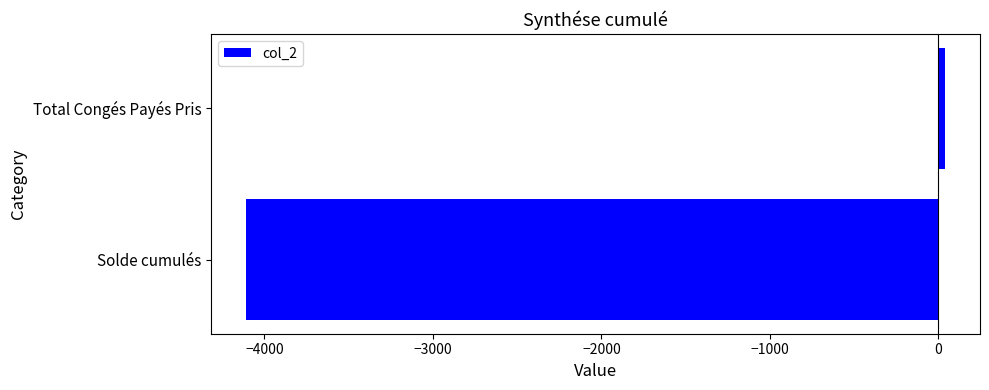

Reading top to bottom, list all the values displayed in this chart.

40.0	-4109.6